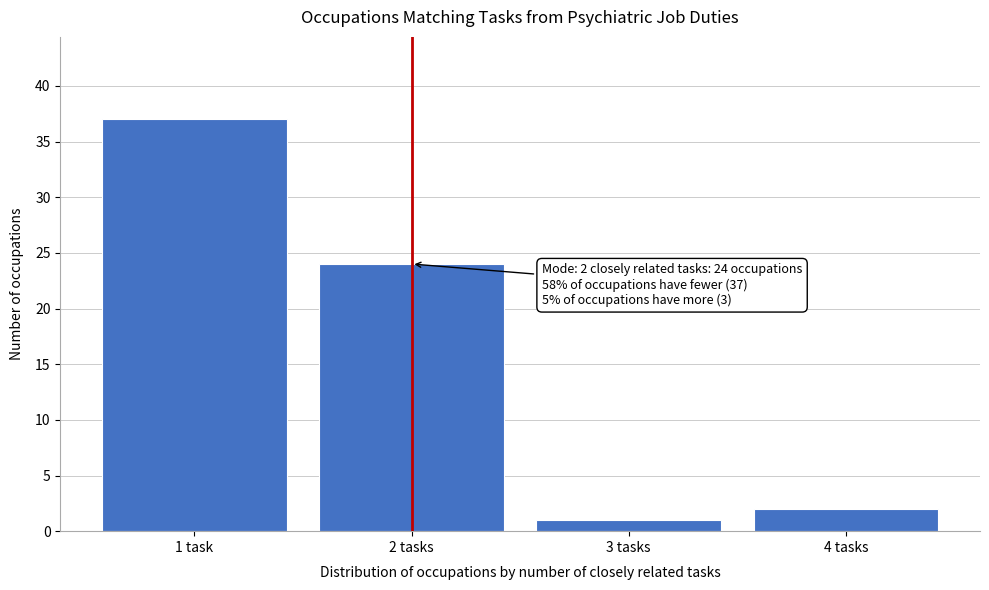

Reading left to right, transcribe all the data shown in this chart.

1 task=37	2 tasks=24	3 tasks=1	4 tasks=2